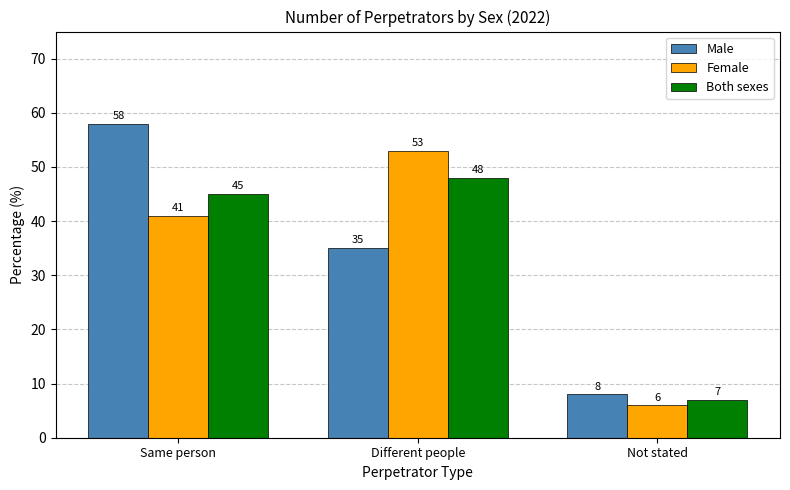

How many distinct data groups are displayed?

3